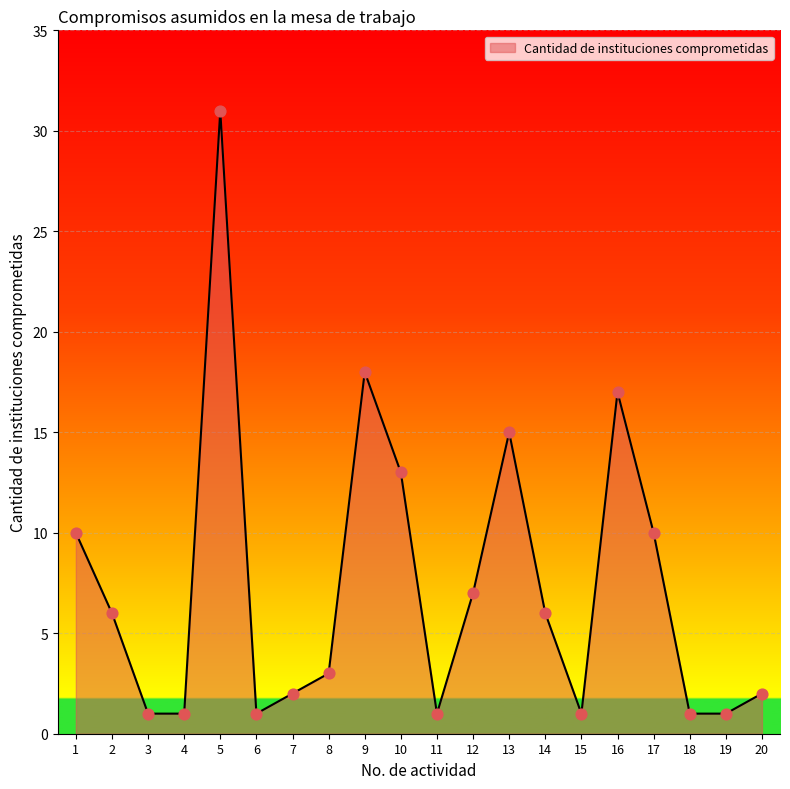

Approximately how many times larger is the value at 15 compared to 1?

0.1